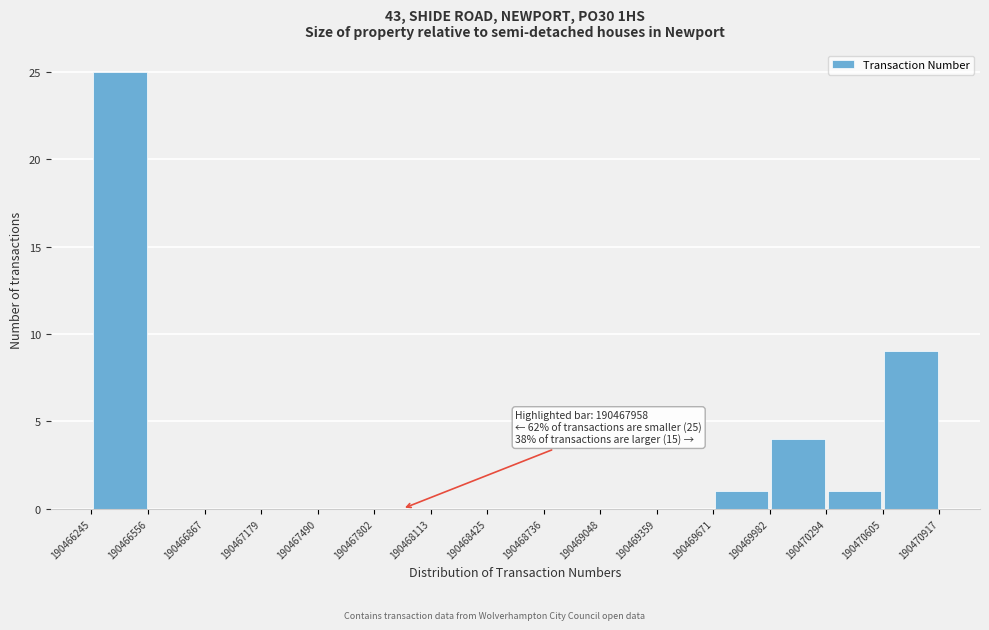

Over which range of the x-axis is the bar tallest?

190466245 to 190466556